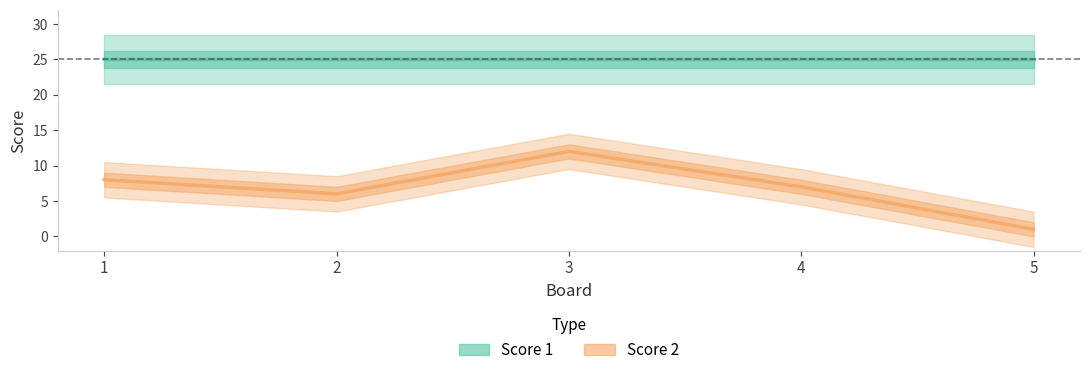

Count the number of categories in the chart.

5